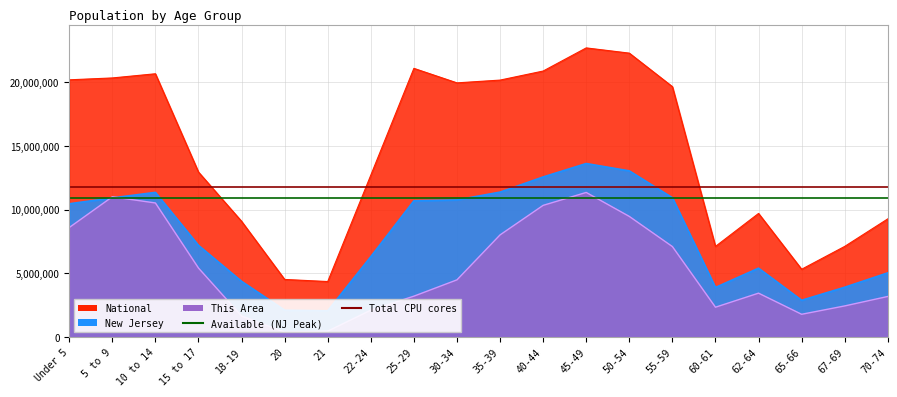

Between Under 5 and 5 to 9, which is larger?

Under 5